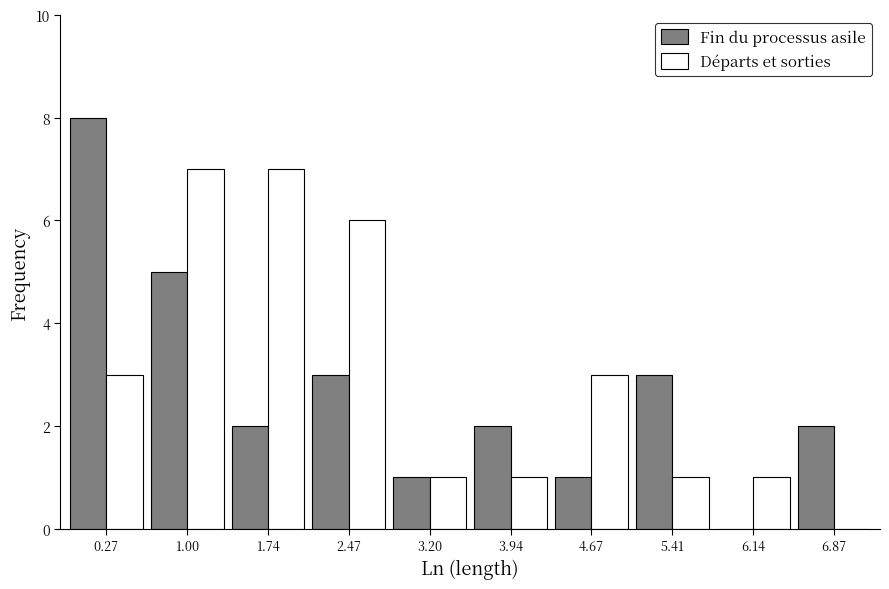

Reading left to right, list every range on the x-axis with the height of the bar of each series over it. Neither the bar edges nor the heights are printed on the chart, so give them approximately, as read against the axes.

-0.1 to 0.6: Fin du processus asile=8	Départs et sorties=3
0.6 to 1.4: Fin du processus asile=5	Départs et sorties=7
1.4 to 2.1: Fin du processus asile=2	Départs et sorties=7
2.1 to 2.8: Fin du processus asile=3	Départs et sorties=6
2.8 to 3.6: Fin du processus asile=1	Départs et sorties=1
3.6 to 4.3: Fin du processus asile=2	Départs et sorties=1
4.3 to 5.0: Fin du processus asile=1	Départs et sorties=3
5.0 to 5.8: Fin du processus asile=3	Départs et sorties=1
5.8 to 6.5: Fin du processus asile=0	Départs et sorties=1
6.5 to 7.2: Fin du processus asile=2	Départs et sorties=0